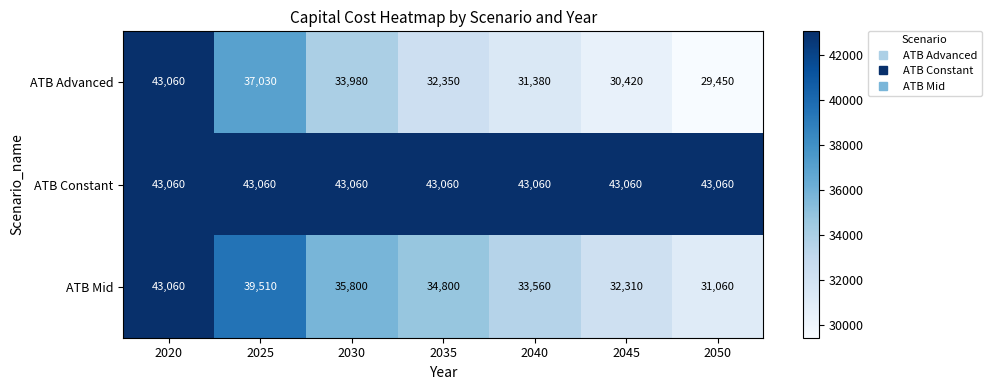

What value does the ATB Mid series have at 2025, to the nearest 10?

39510